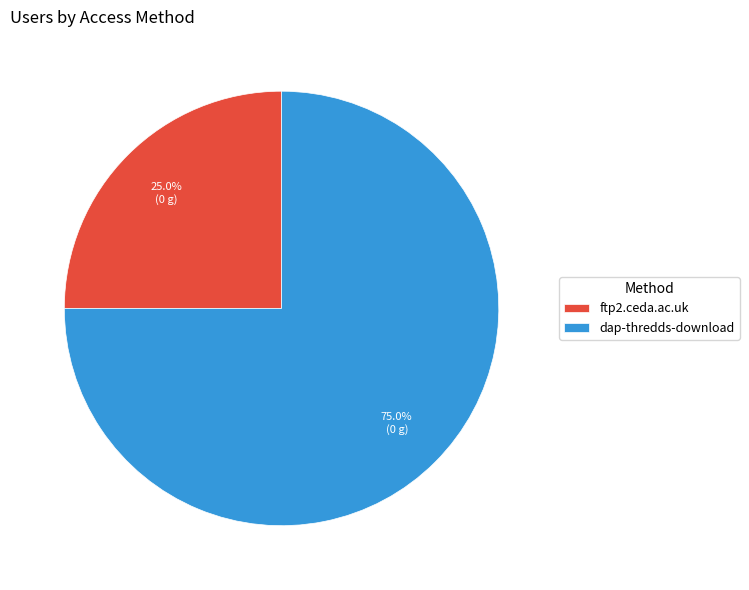

Between dap-thredds-download and ftp2.ceda.ac.uk, which is larger?

dap-thredds-download